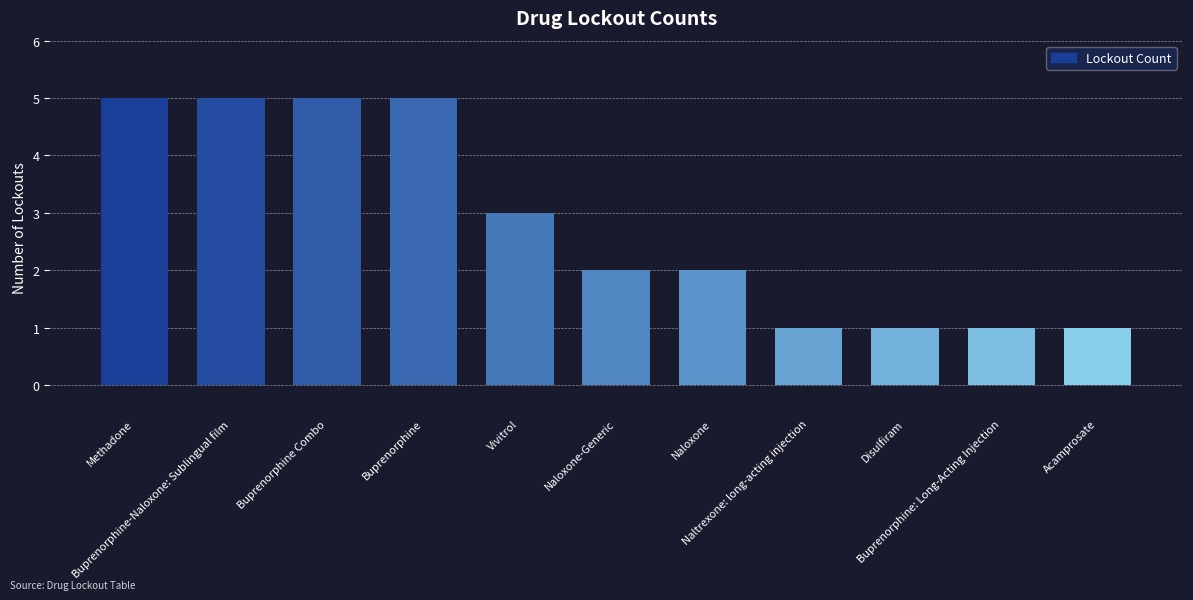

Approximately how many times larger is the value at Naltrexone: long-acting injection compared to Buprenorphine Combo?

0.2